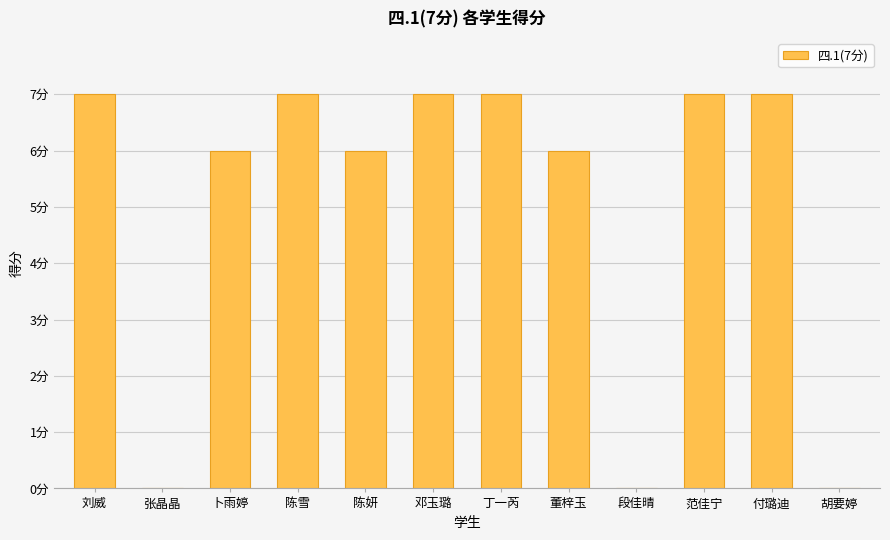

Rank the categories by value from highest to lowest.

刘威, 陈雪, 邓玉璐, 丁一芮, 范佳宁, 付璐迪, 卜雨婷, 陈妍, 董梓玉, 张晶晶, 段佳晴, 胡要婷